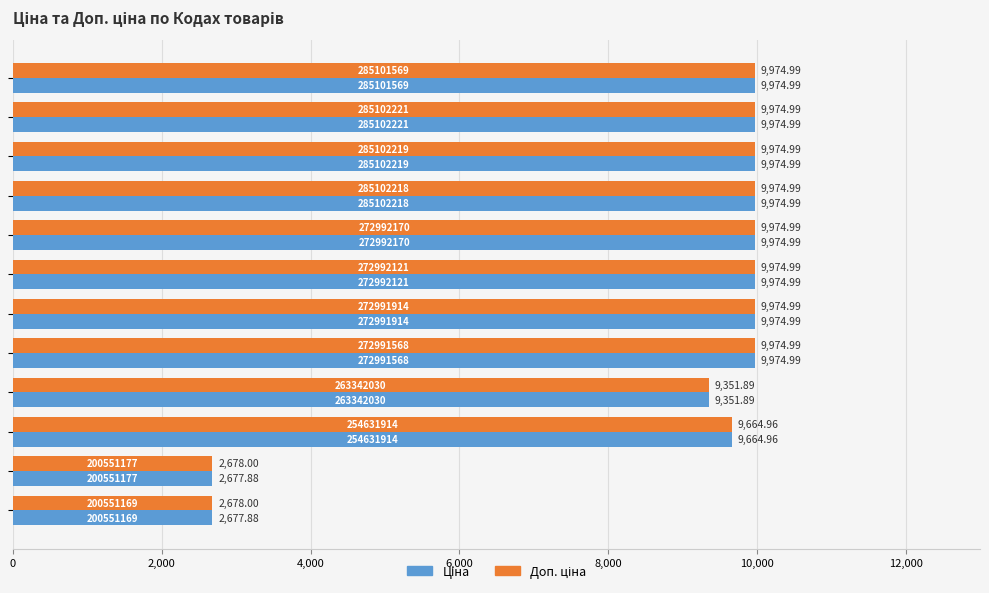

What is the greatest value displayed?

9975.0